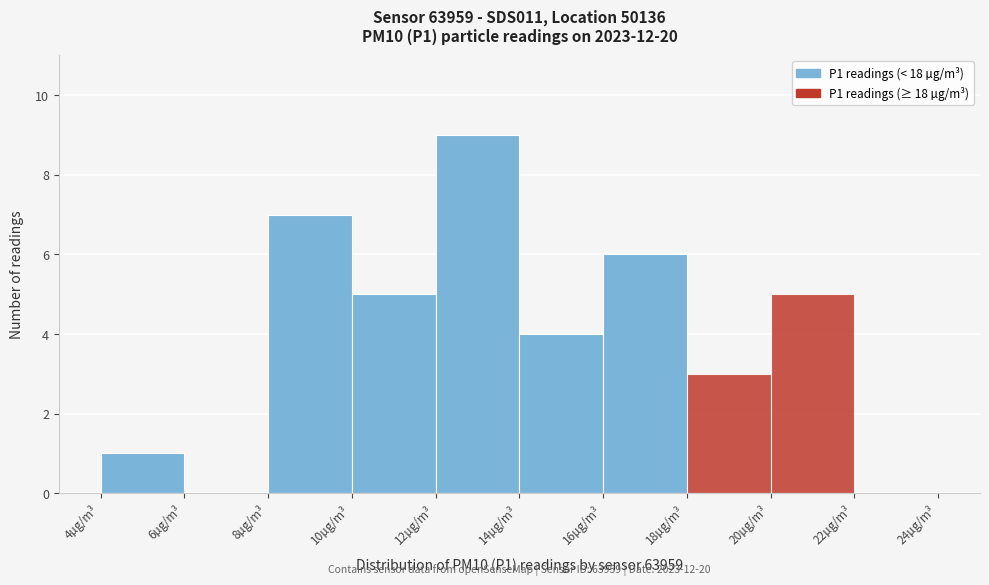

Which range on the x-axis has the tallest bar?

12 to 14